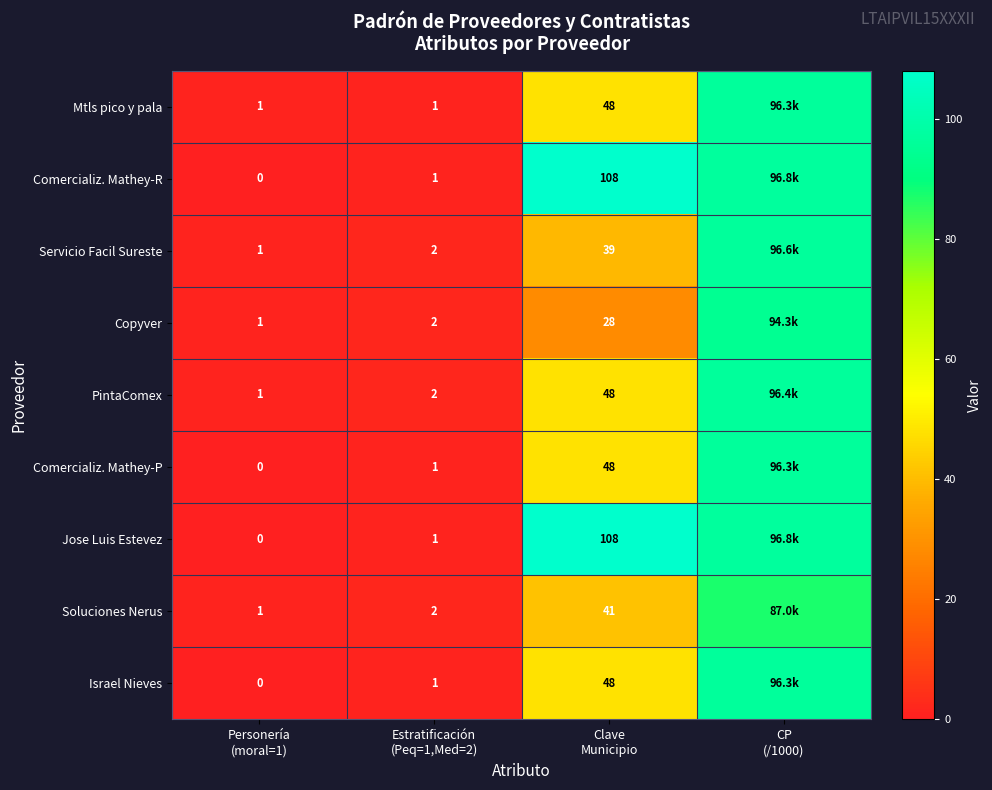

At which label does Copyver first exceed 28?

CP (/1000)